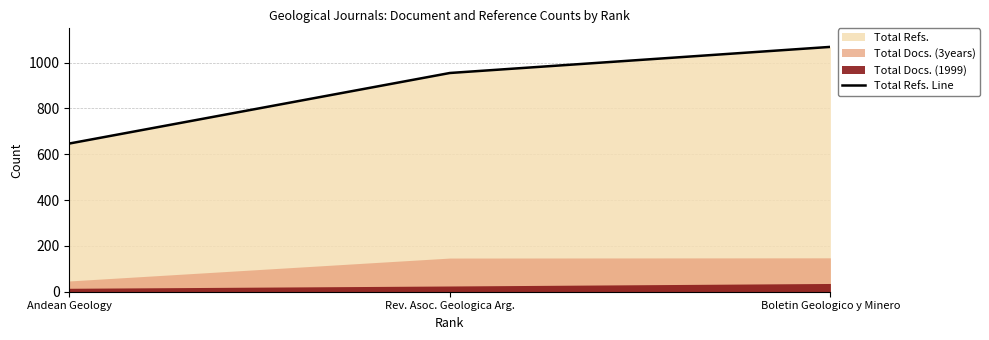

List the labels in order of value, smallest first.

Andean Geology, Rev. Asoc. Geologica Arg., Boletin Geologico y Minero